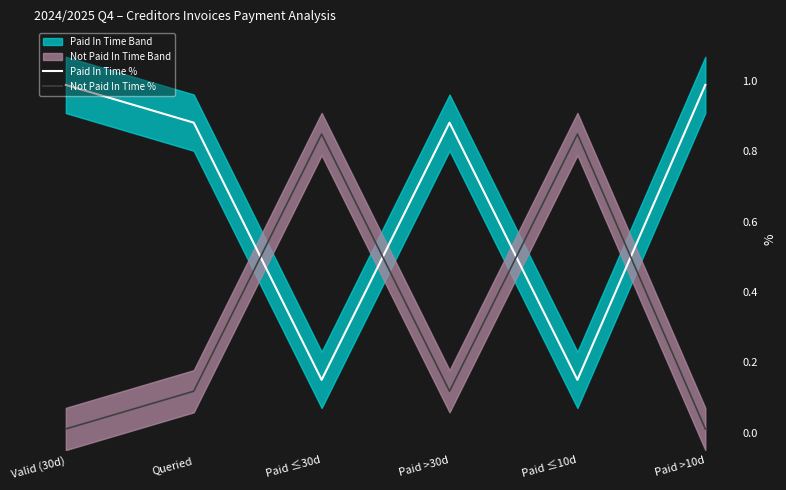

Rank the series by their average value, from lowest to highest.

Not Paid In Time %, Paid In Time %